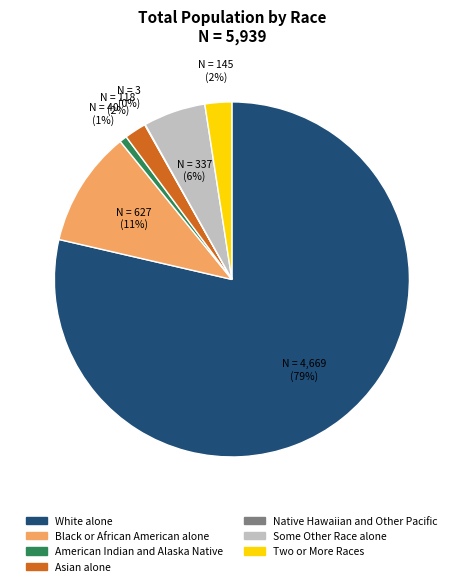

Combined, do Black or African American alone and American Indian and Alaska Native account for over 50%?

No